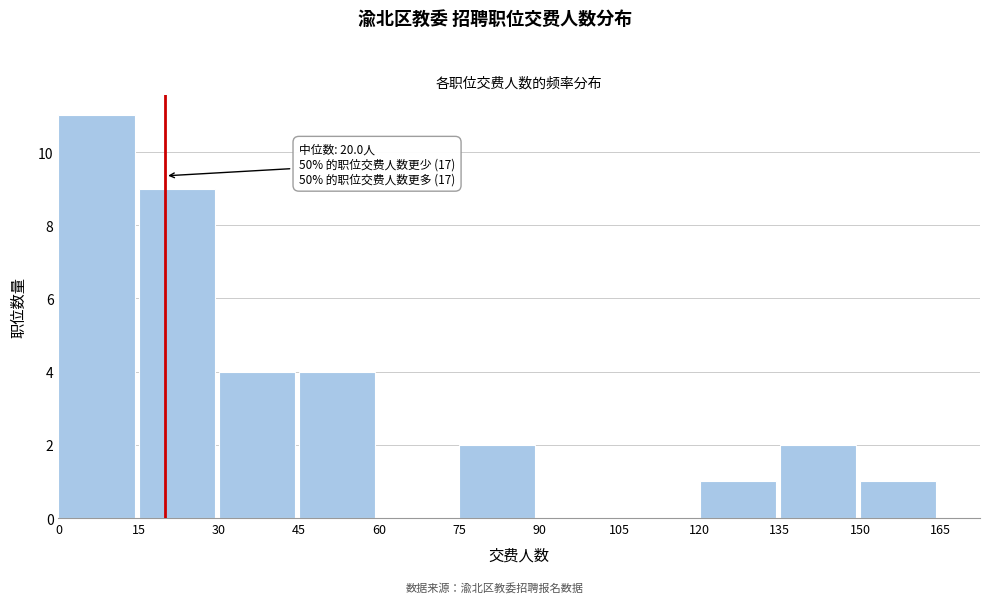

Which range on the x-axis has the tallest bar?

0 to 15